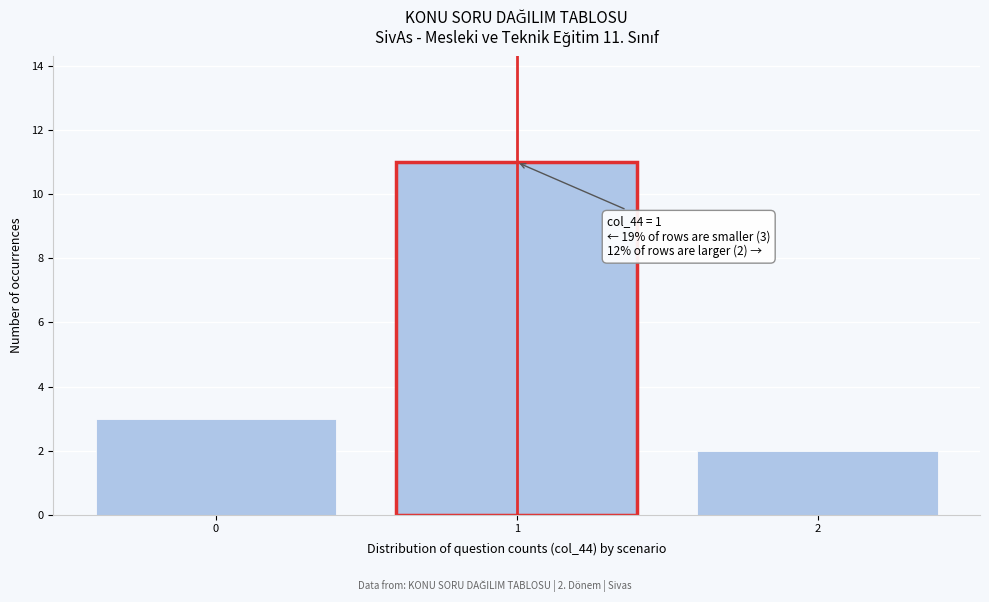

Reading left to right, extract all data points from this chart.

3	11	2